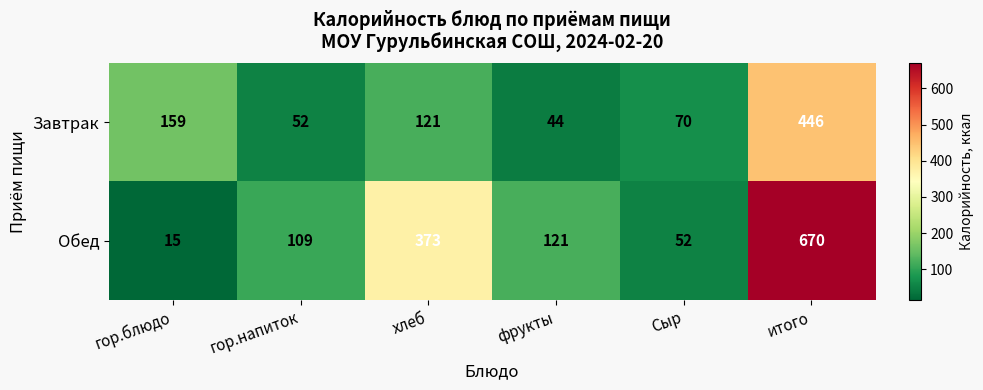

What is the smallest value displayed?

15